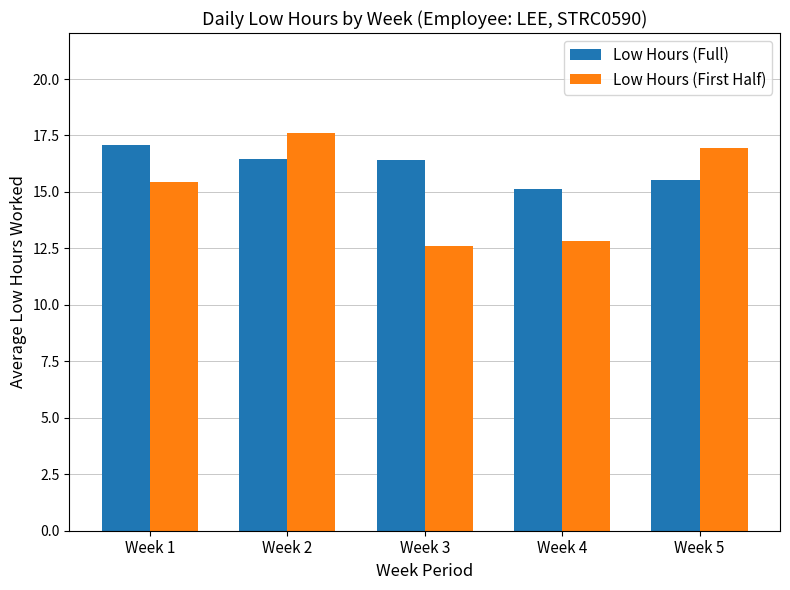

What is the spread (max minus min) of values at Week 1?

1.6